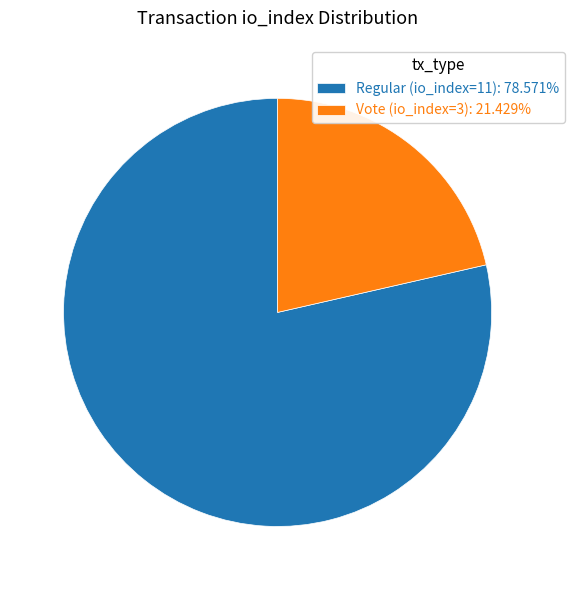

Which slice is the largest?

Regular (io_index=11)